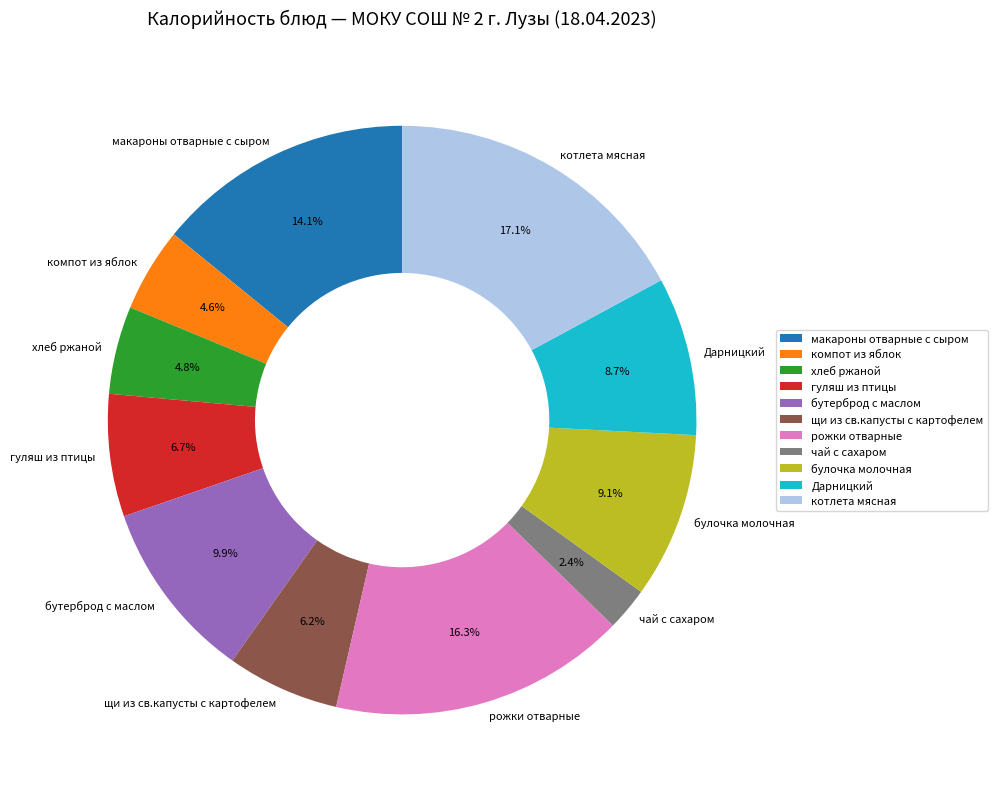

What portion of the pie excludes рожки отварные?

83.7%